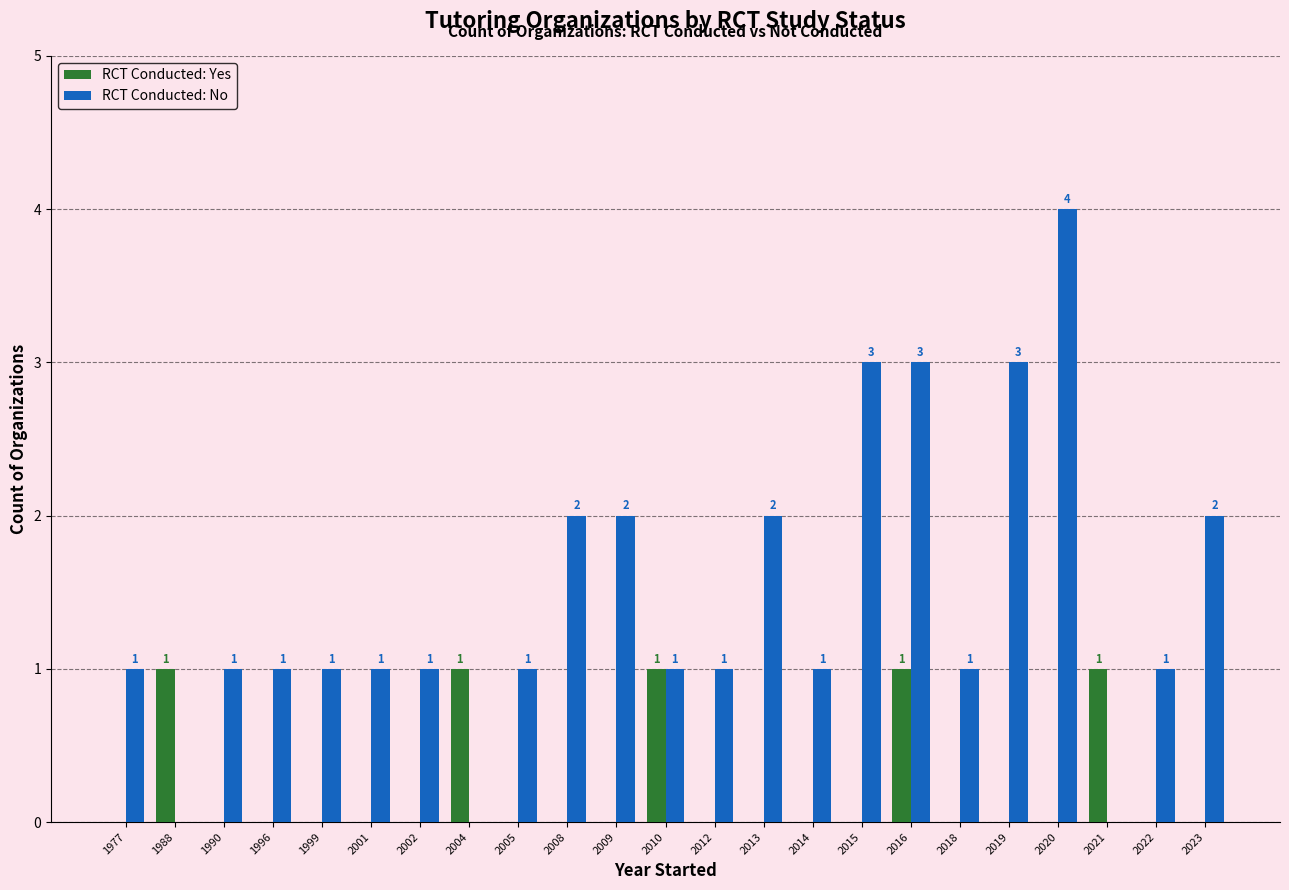

What is the sum of all RCT Conducted: Yes values?

5